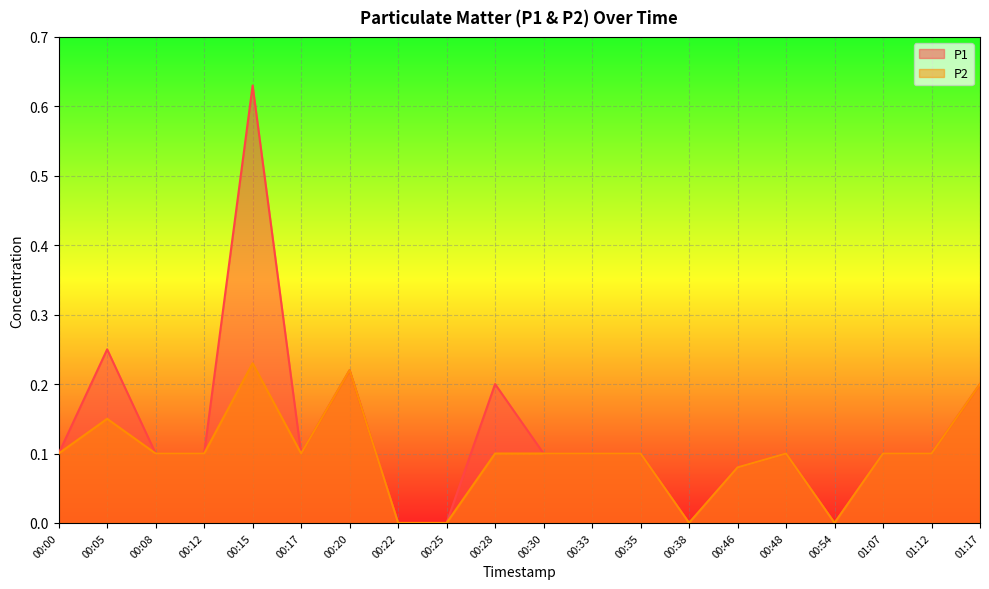

True or false: P2 and P1 intersect in this chart.

False